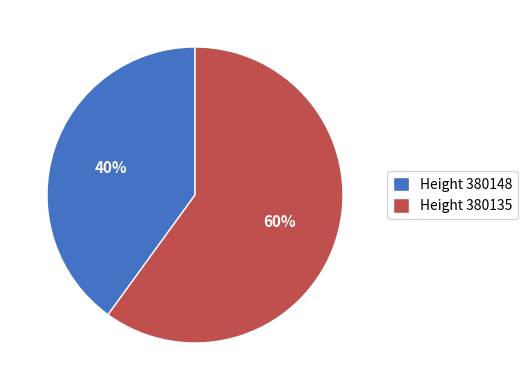

Rank the categories by value from highest to lowest.

Height 380135, Height 380148